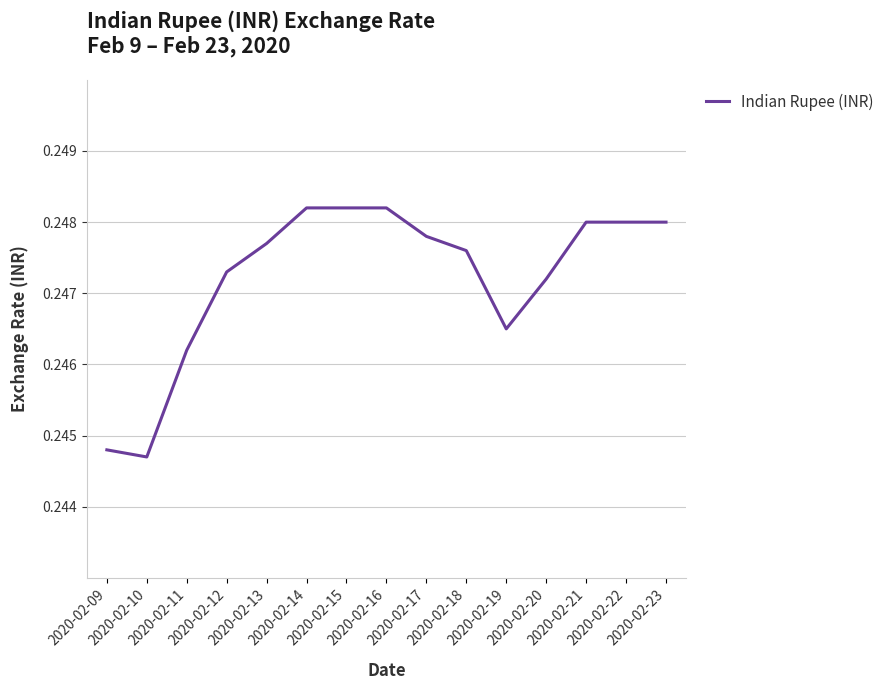

Between 2020-02-13 and 2020-02-20, which is larger?

2020-02-13